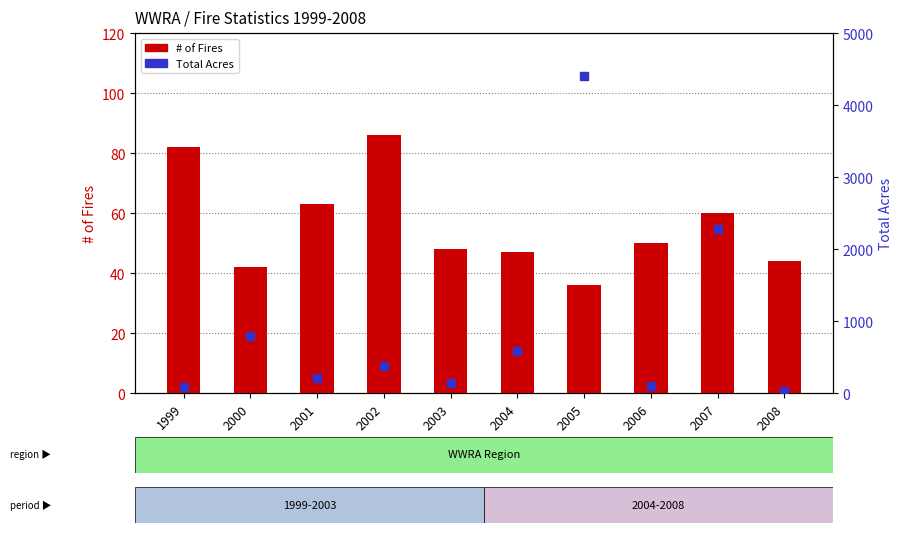

What are all the series names shown in the legend?

# of Fires, Total Acres